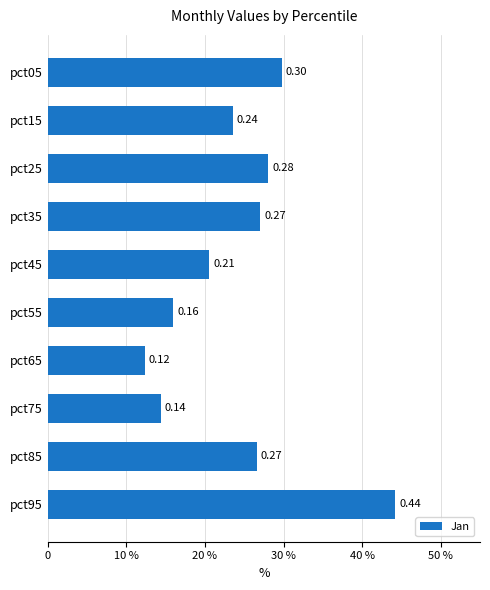

Are the bars horizontal?

Yes